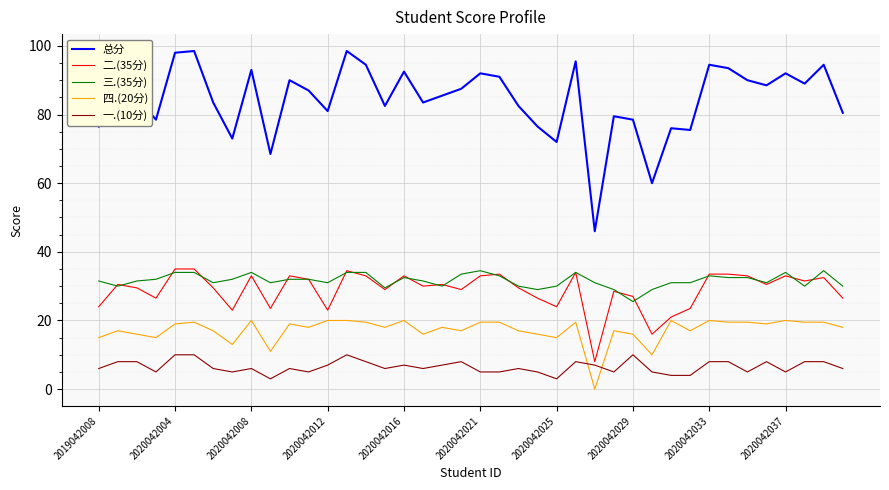

True or false: 三.(35分) and 四.(20分) cross at least once.

False